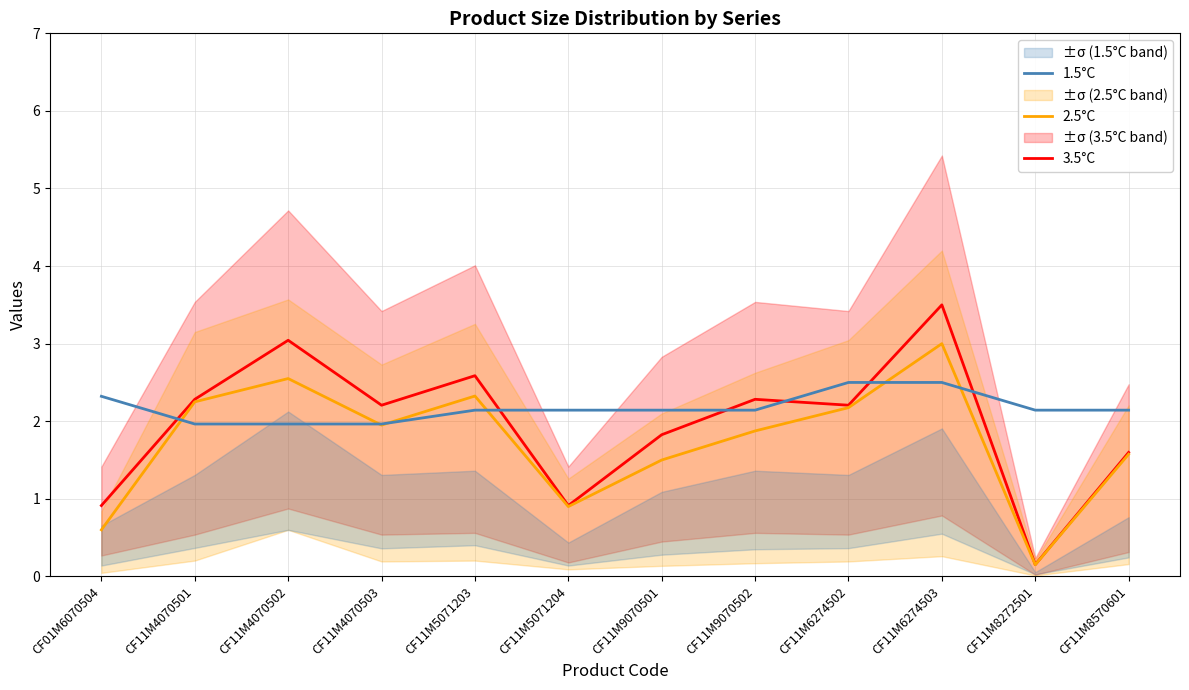

What is the difference between the maximum and second lowest values in the 3.5°C series?

2.6